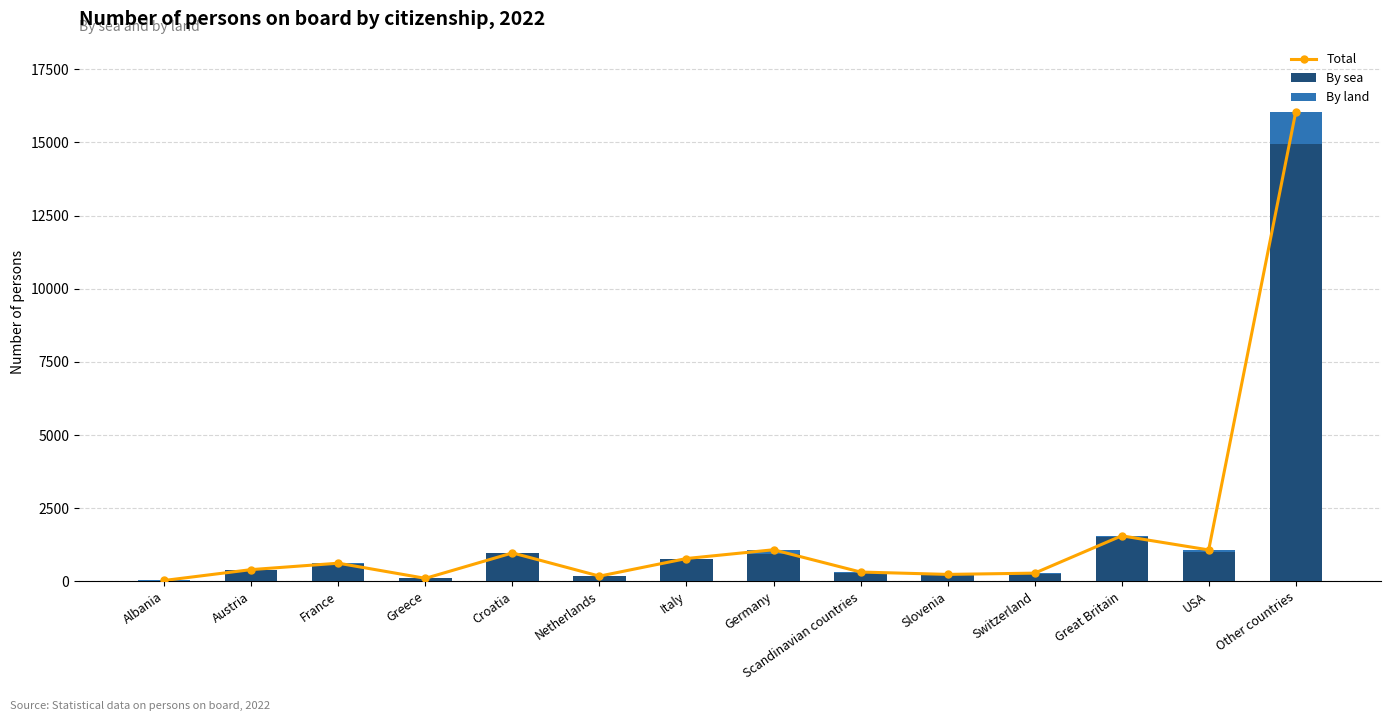

Which series changed the most between Italy and USA?

Total